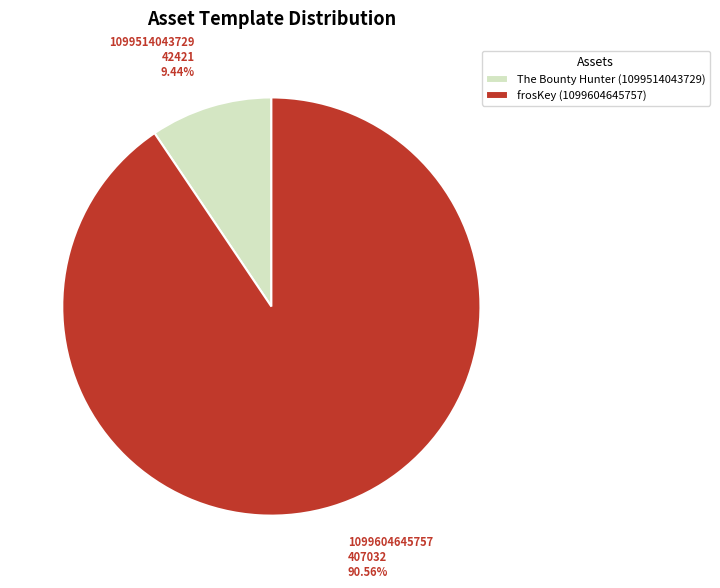

Is The Bounty Hunter (1099514043729) the majority of the pie?

No